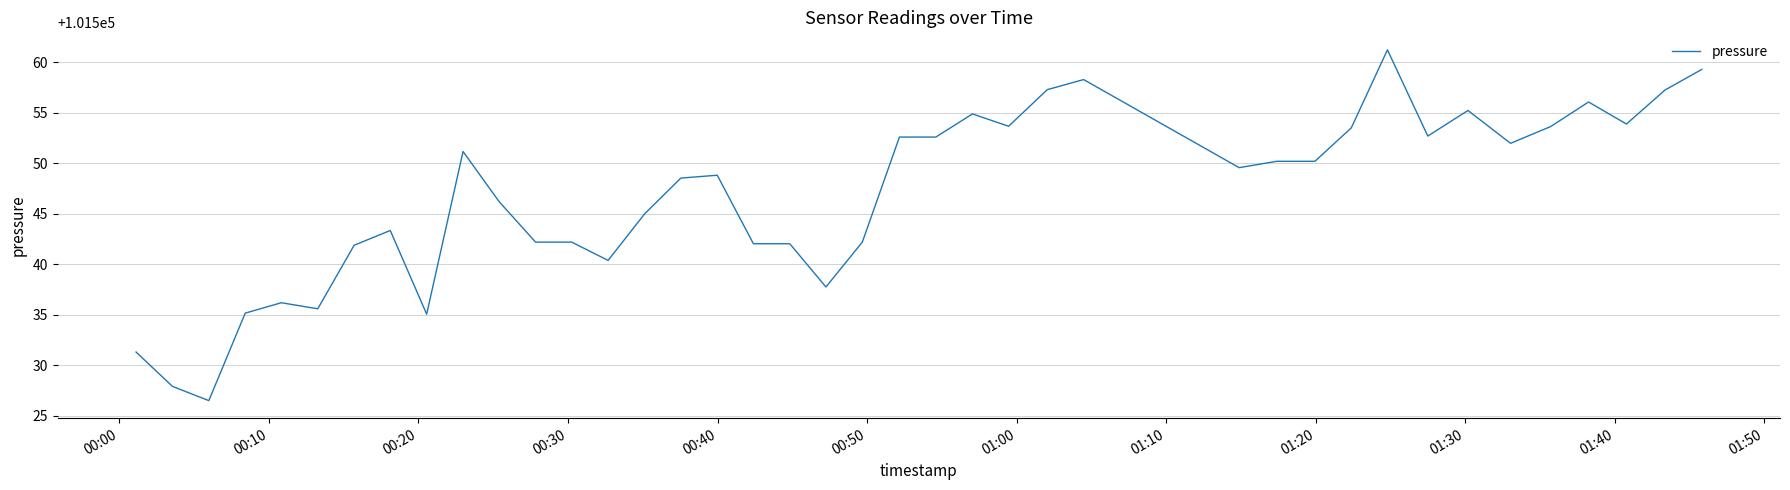

What is the minimum value shown in the chart?

101526.5